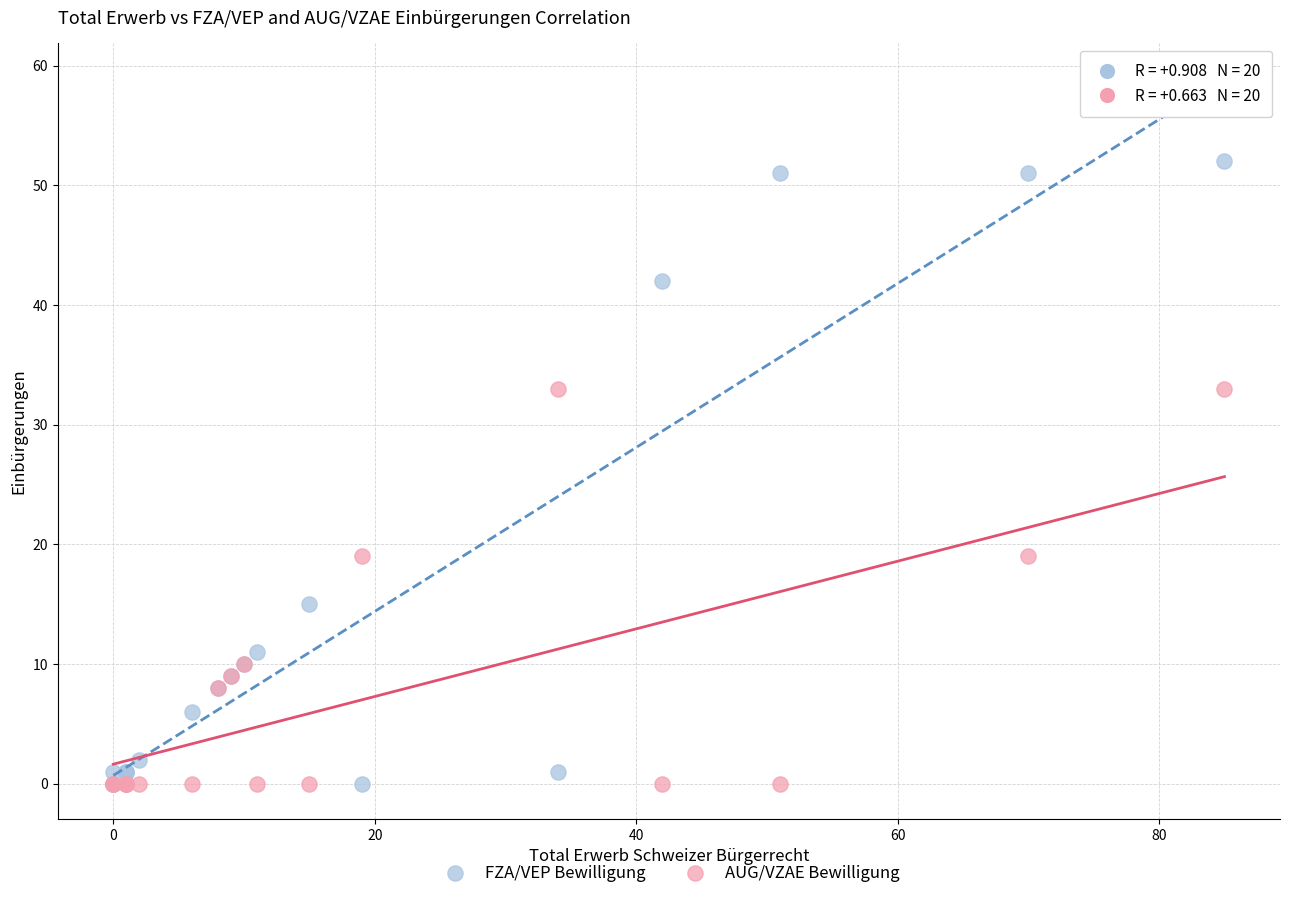

In the AUG/VZAE Bewilligung series, what Y value is closest to 16?

19